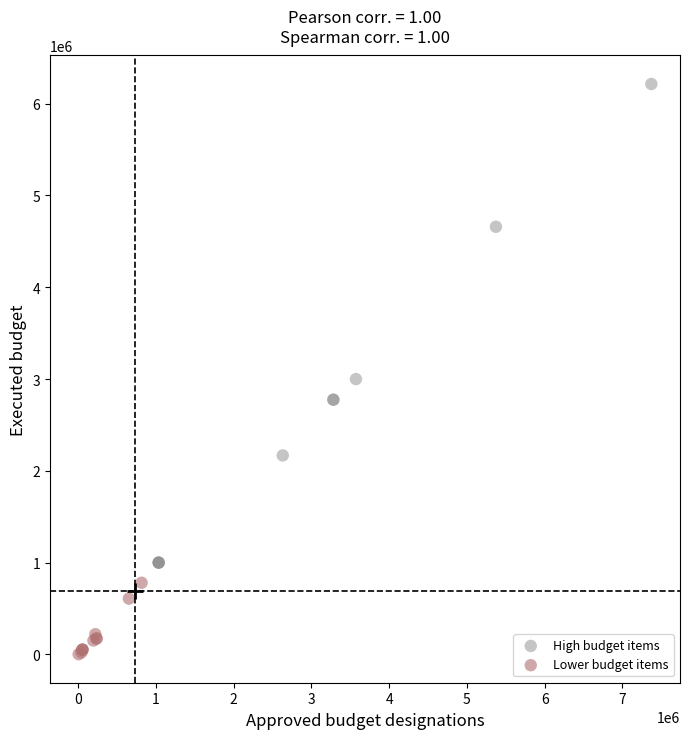

Which series has the largest Y range (max minus min)?

High budget items